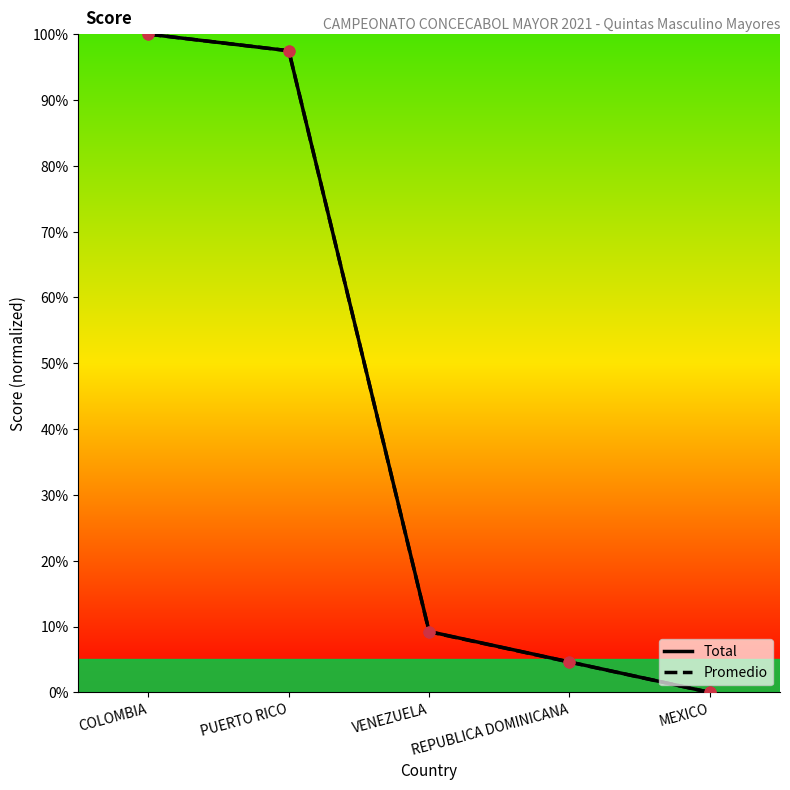

At how many categories does at least one series exceed 71?

2